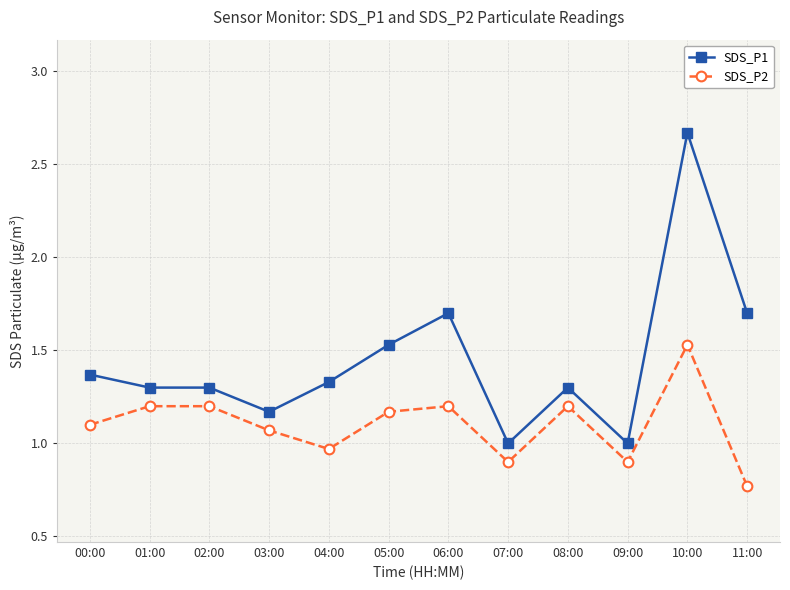

Which category has the highest value across all series?

10:00